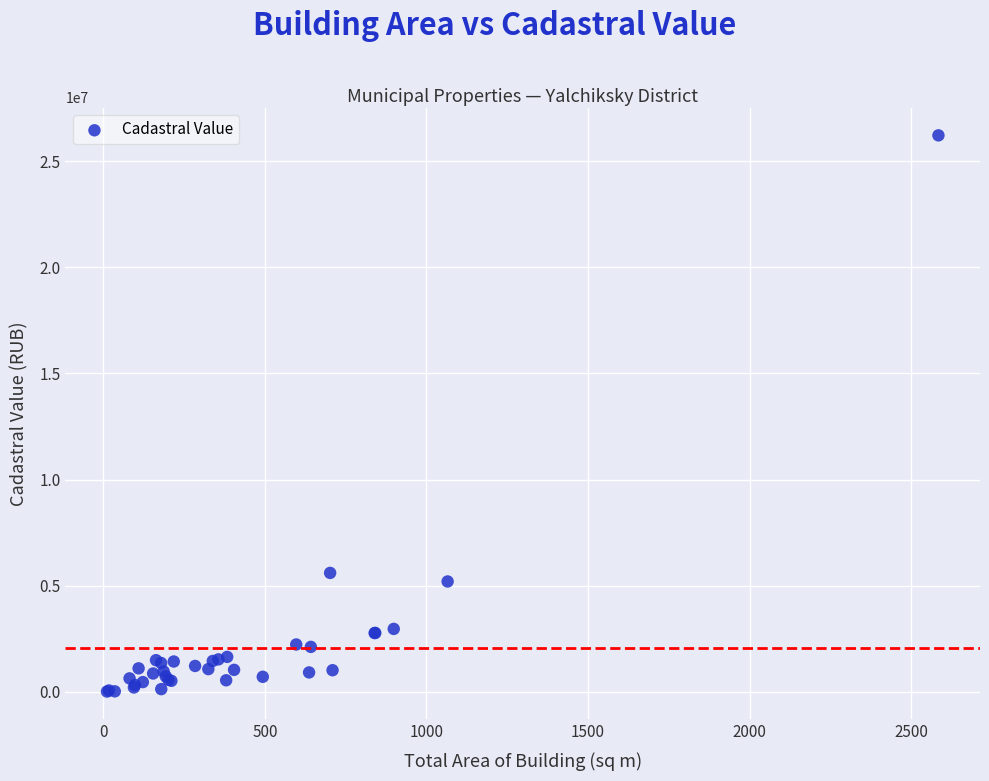

What Y value in the scatter plot is closest to 13112561?

5603099.2